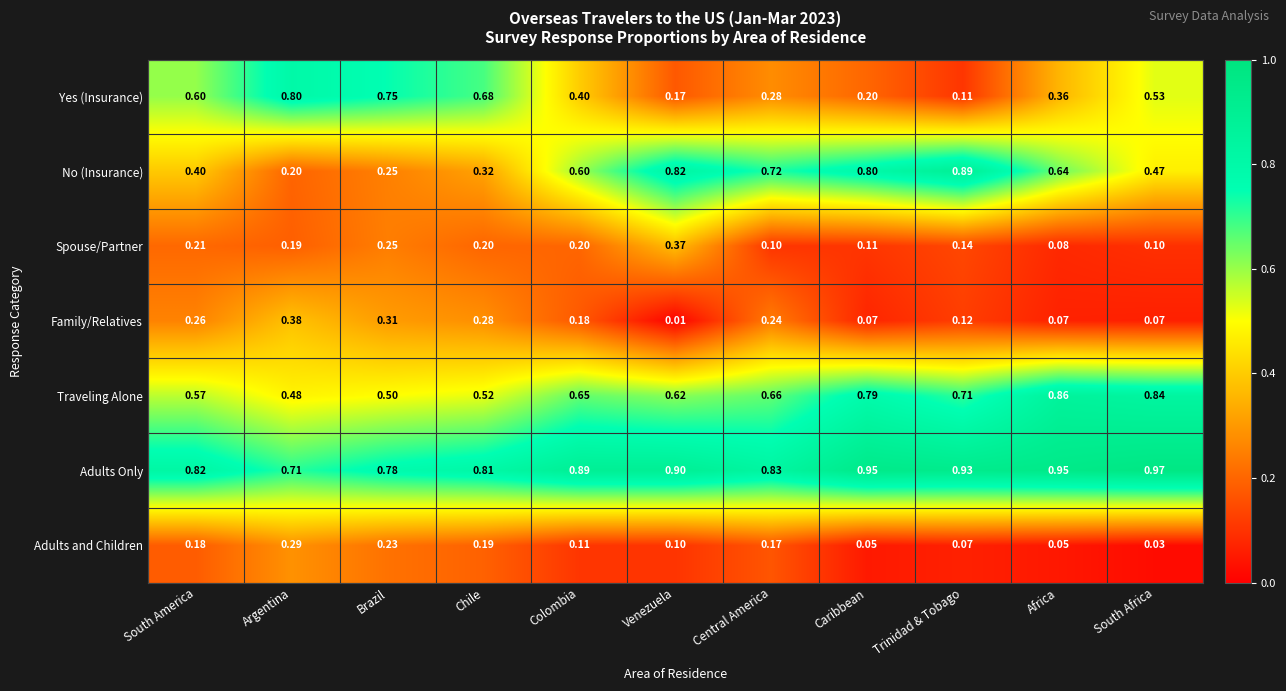

Which category has the highest value in the Adults and Children series?

Argentina